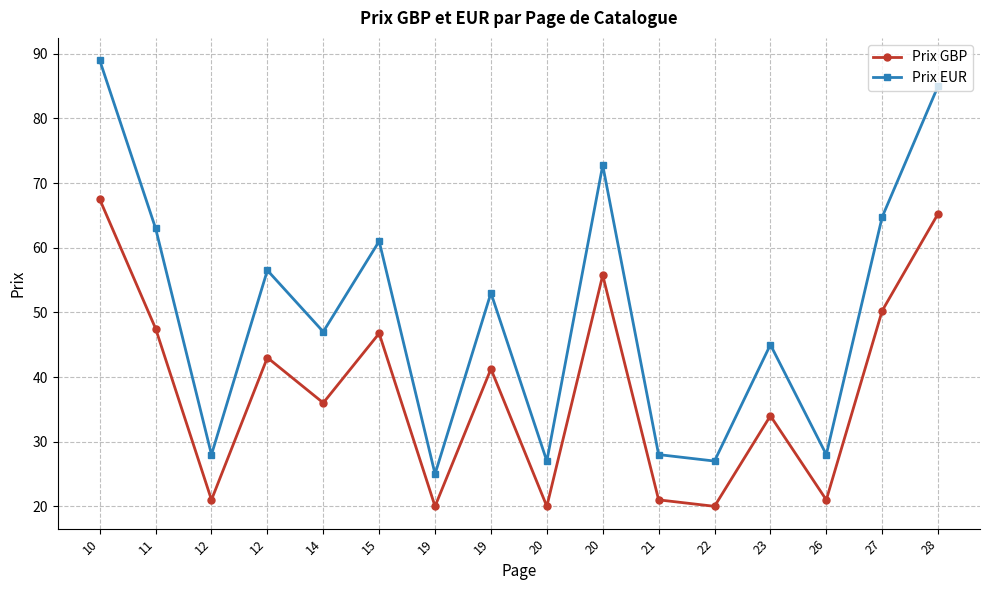

What is the sum of all Prix GBP values?

610.2